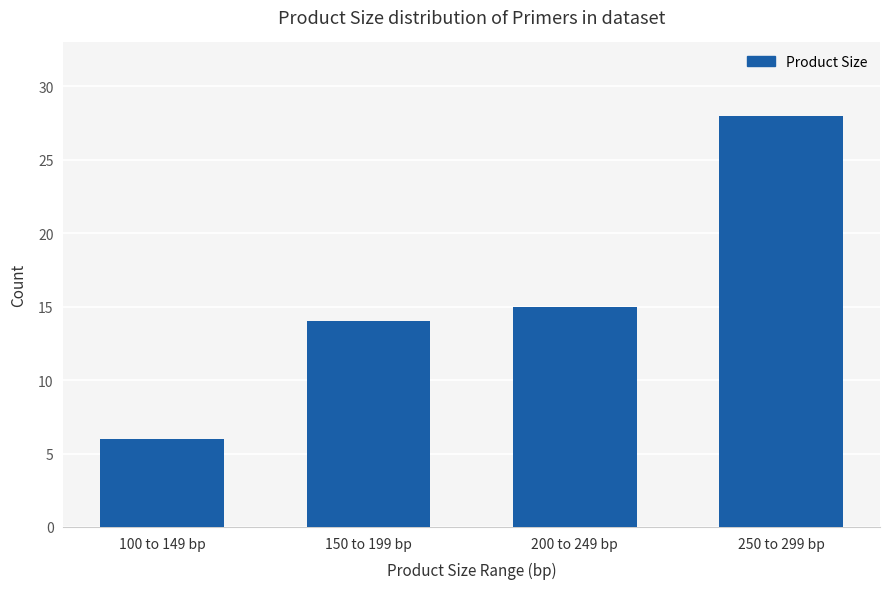

Where is the data nearest to the value 17?

200 to 249 bp